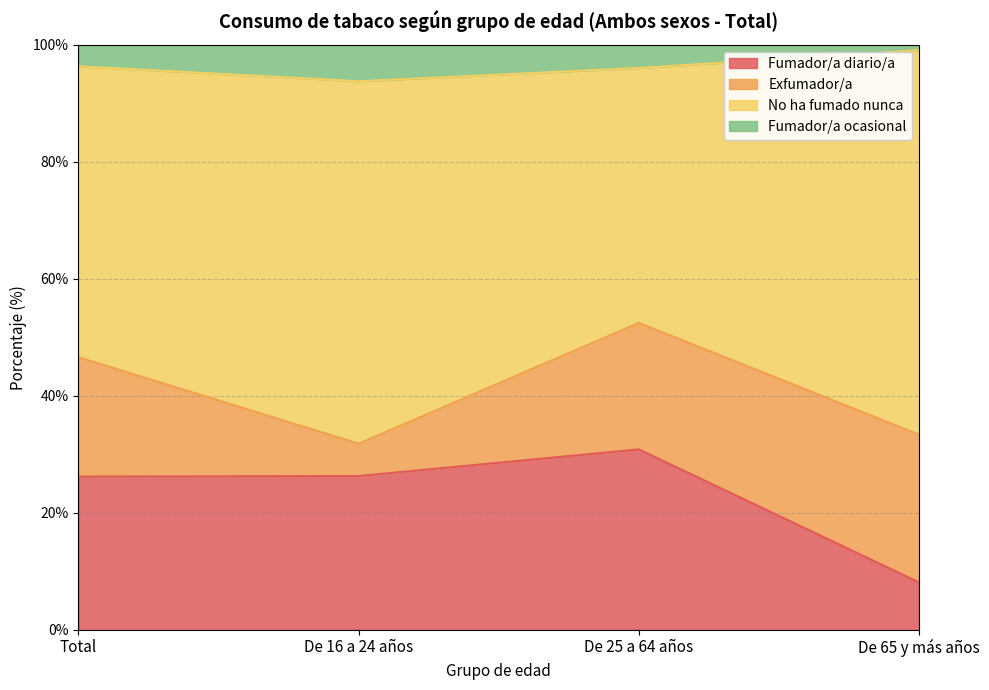

What is the label of the 1st point from the left?

Total